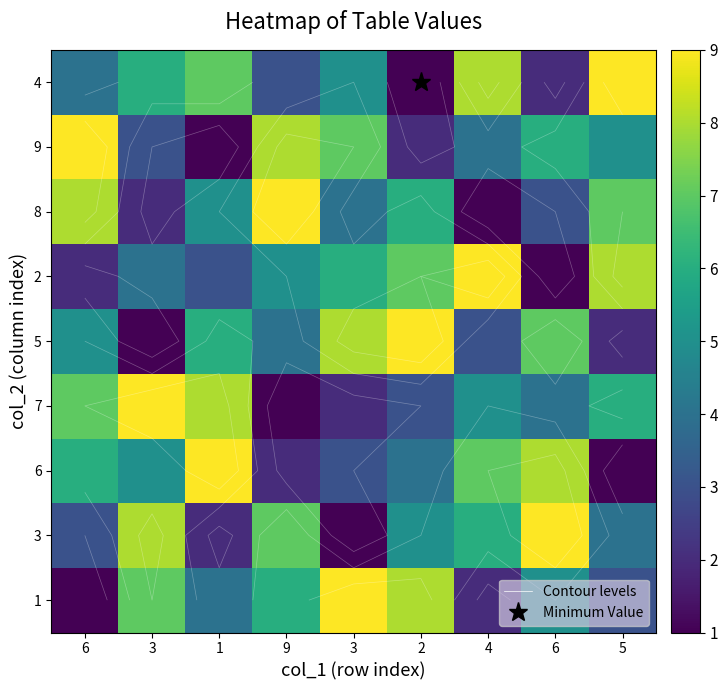

What is the average value of the 3 series?

5